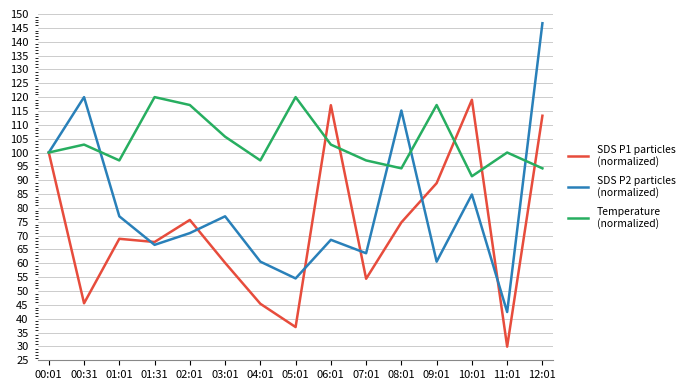

What is the smallest value displayed?

29.9